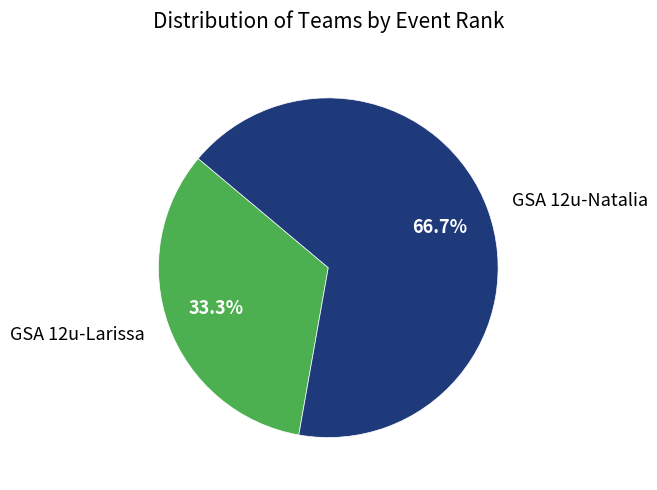

What percentage is NOT represented by GSA 12u-Natalia?

33.3%